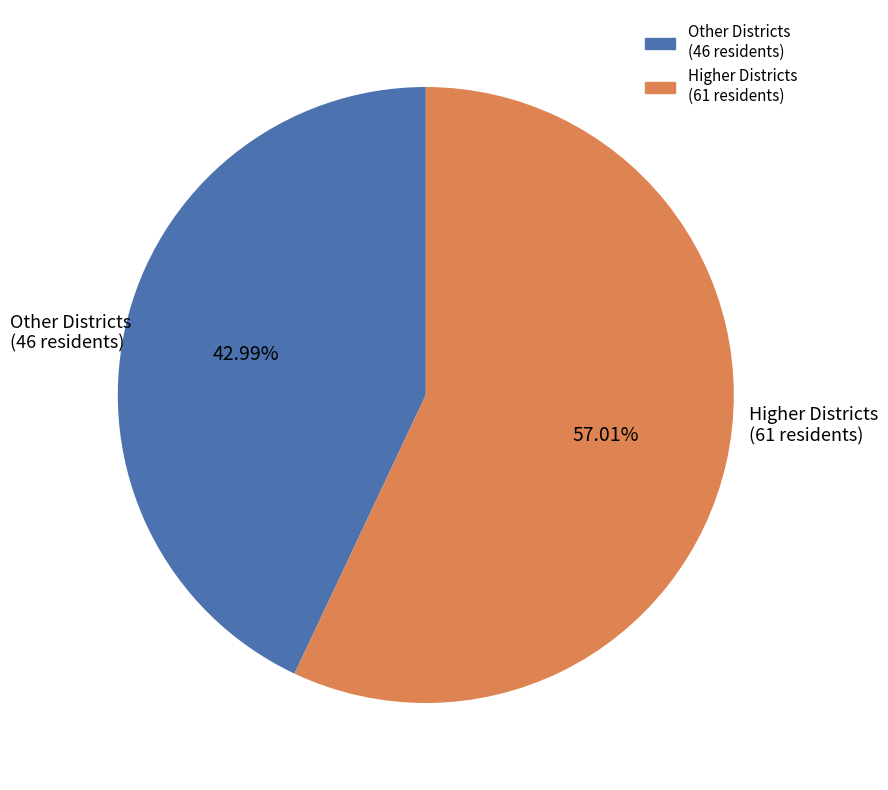

Is there a majority slice in this chart?

Yes